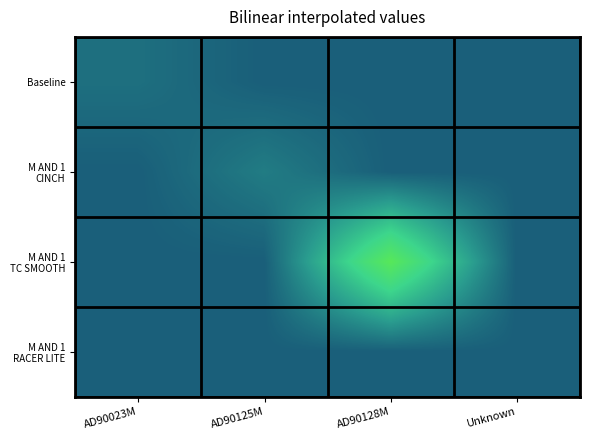

At how many categories does at least one series exceed 2206?

1